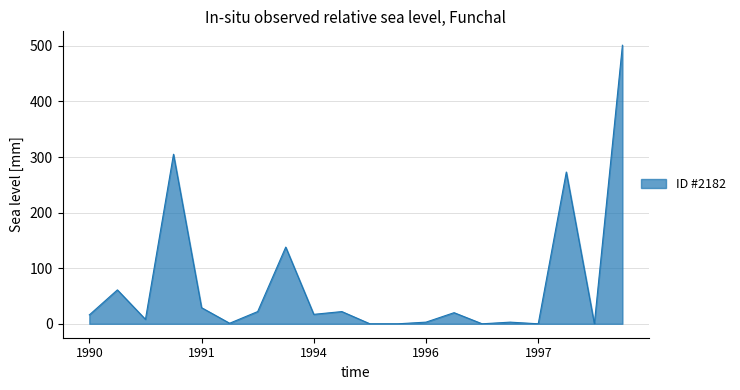

What is the difference between the maximum and minimum values?

501